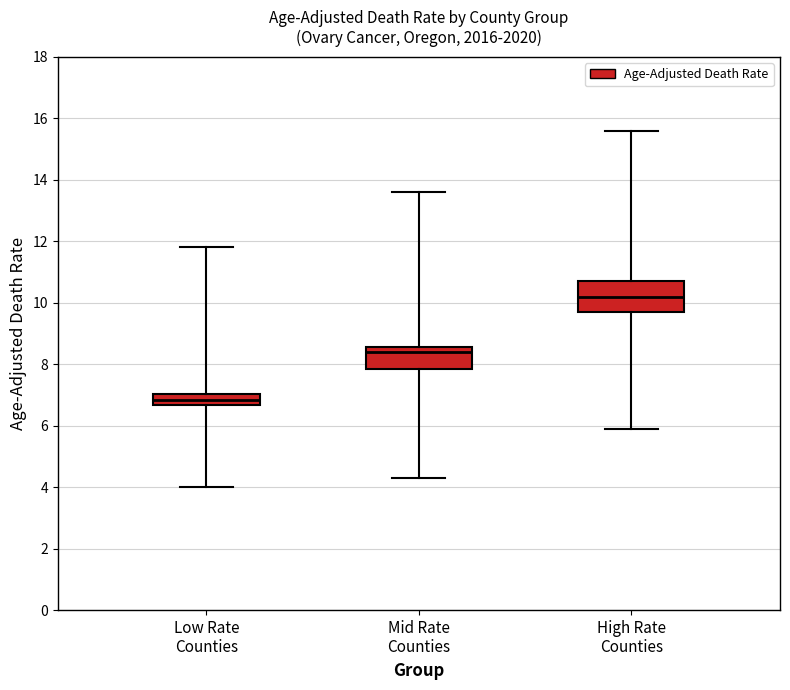

Reading left to right, read every box against the y-axis: the position of its median line, the range the box covers, and the ends of its whiskers. The values are not printed on the chart, so give them approximately, as read against the axis.

Low Rate Counties: median 6.8, box 6.6 to 7.0, whiskers 4.0 to 11.8
Mid Rate Counties: median 8.4, box 7.8 to 8.6, whiskers 4.4 to 13.6
High Rate Counties: median 10.2, box 9.8 to 10.8, whiskers 6.0 to 15.6